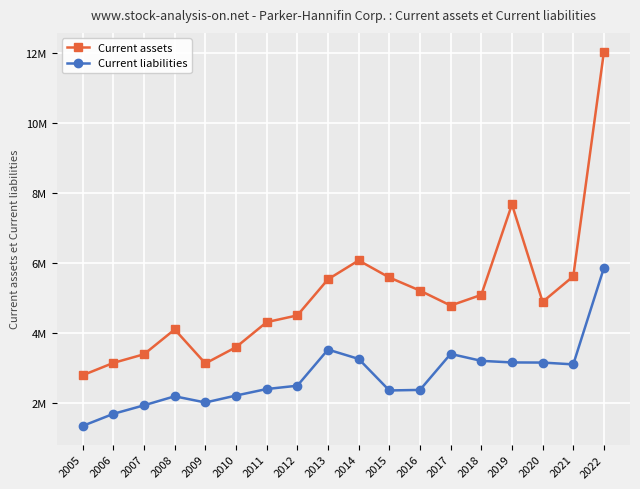

What is the spread (max minus min) of values at 2016?

2841846